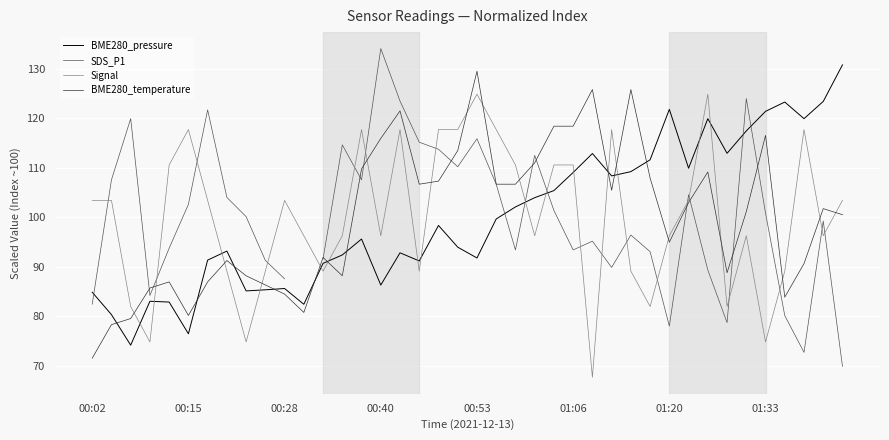

What are all the series names shown in the legend?

BME280_pressure, SDS_P1, Signal, BME280_temperature